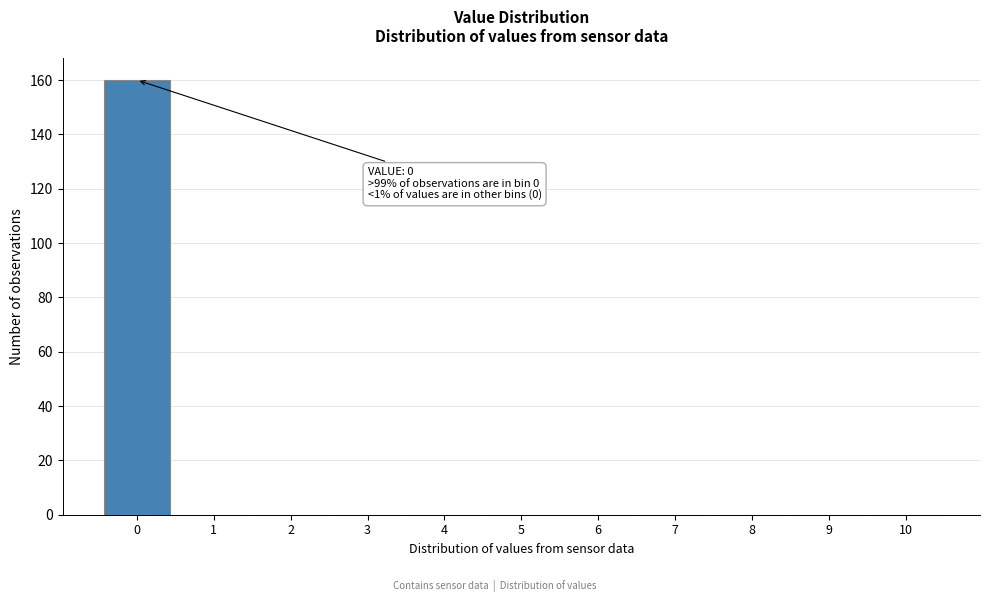

Reading left to right, extract all data points from this chart.

0=160	1=0	2=0	3=0	4=0	5=0	6=0	7=0	8=0	9=0	10=0